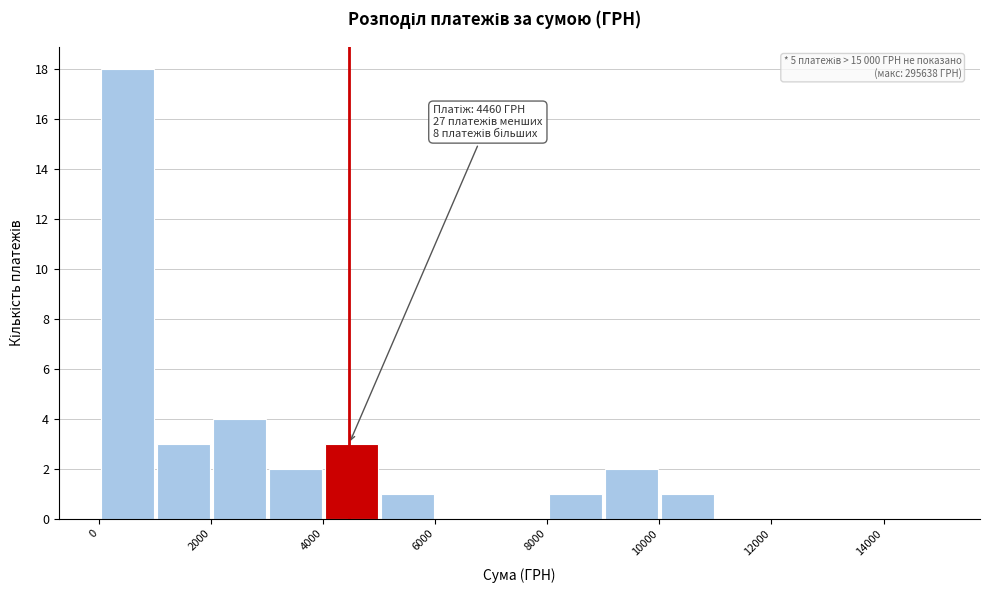

Over which range of the x-axis is the bar tallest?

0 to 1000